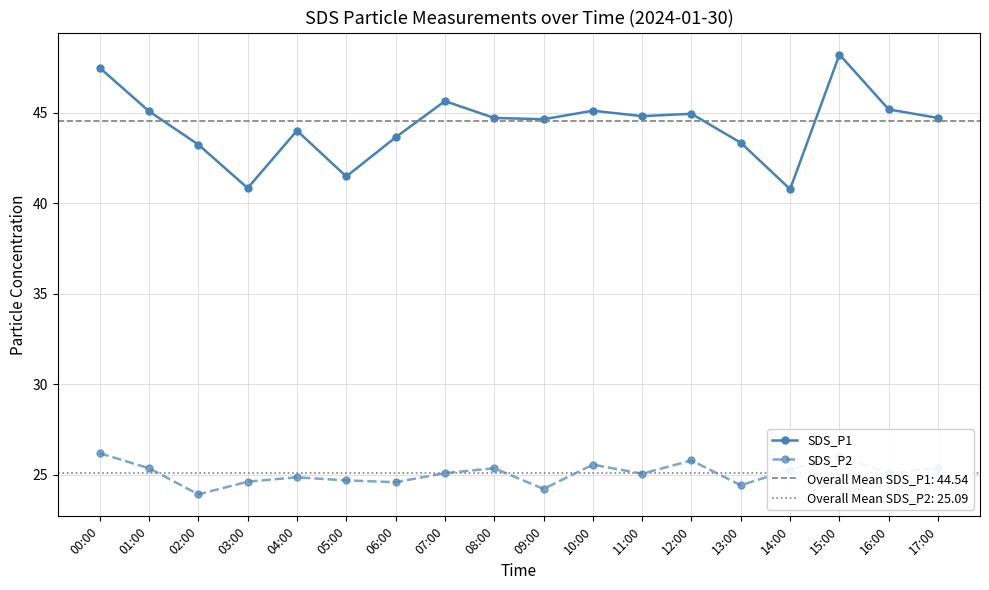

List the series in order of their peak value, lowest first.

SDS_P2, SDS_P1